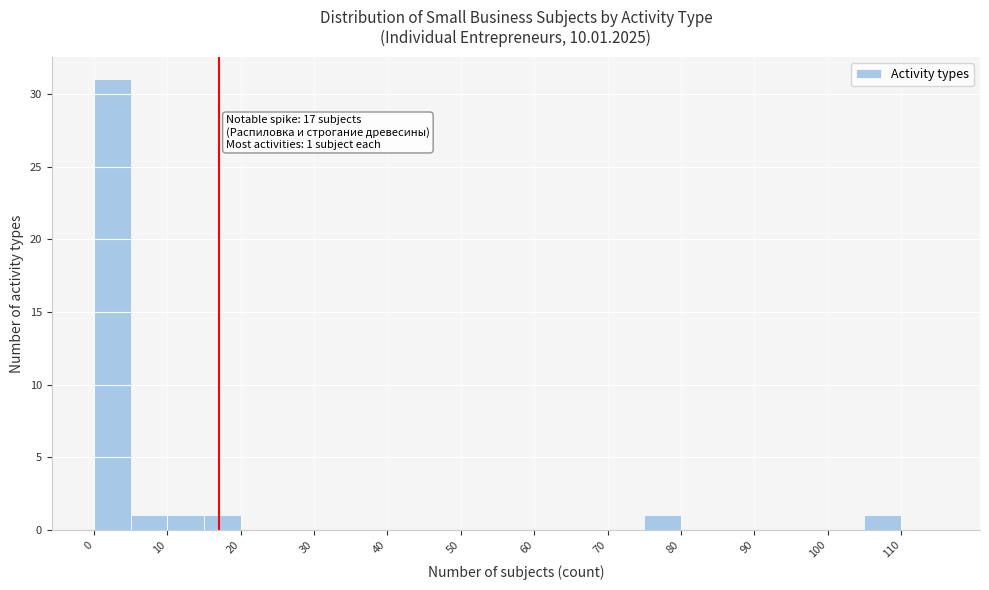

Which range on the x-axis has the tallest bar?

0 to 5